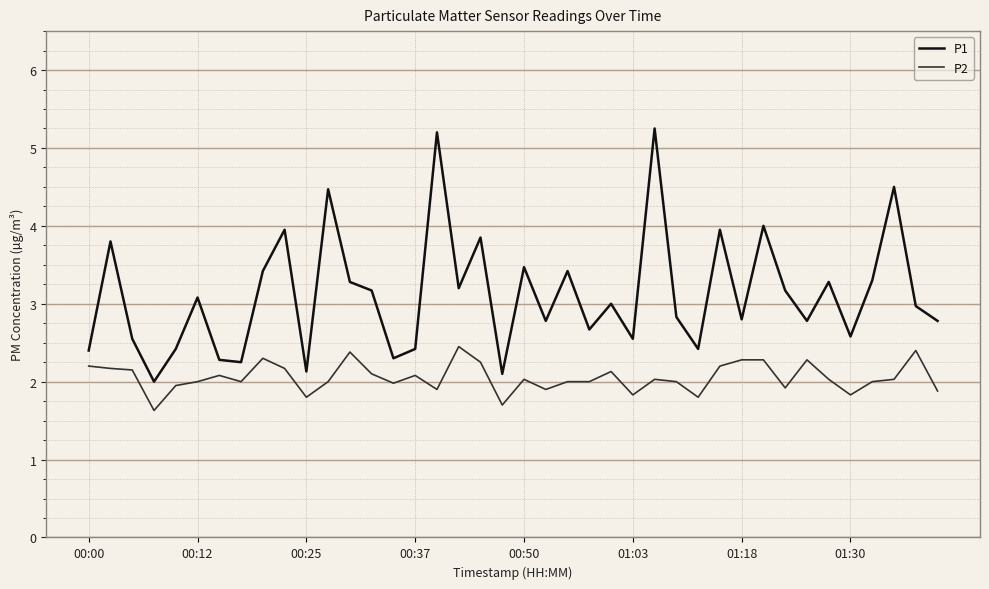

True or false: P2 and P1 intersect in this chart.

False